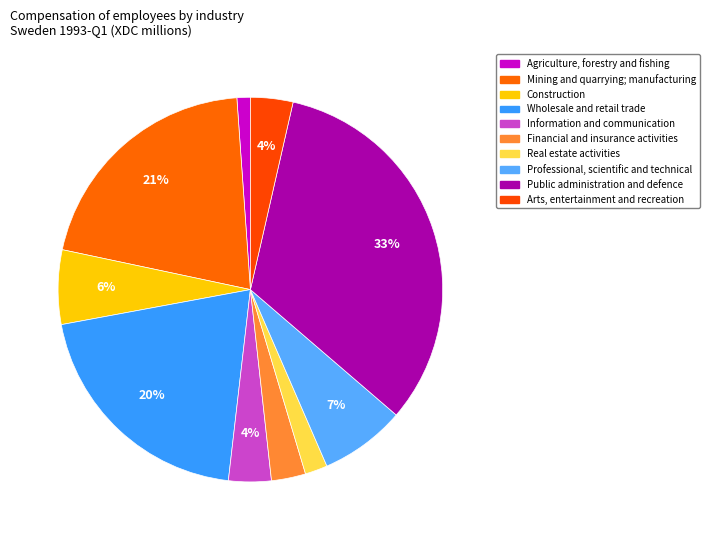

What percentage is NOT represented by Arts, entertainment and recreation?

96.4%